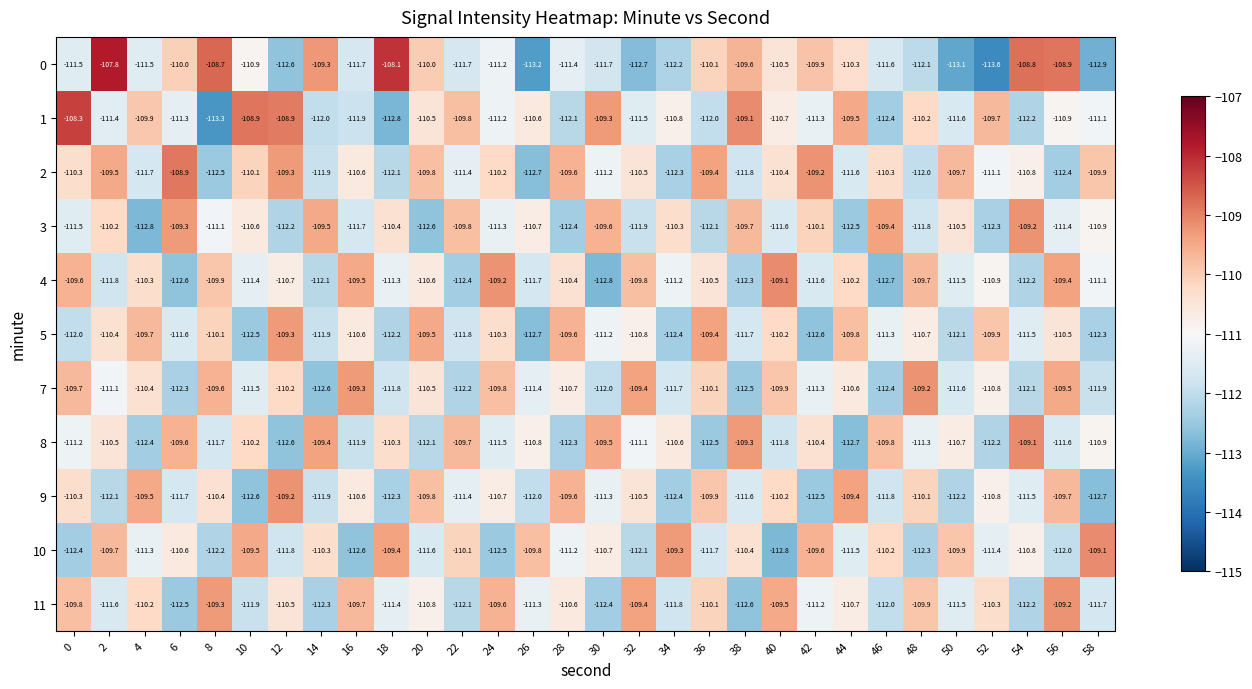

Which series changed the most between 24 and 36?

4